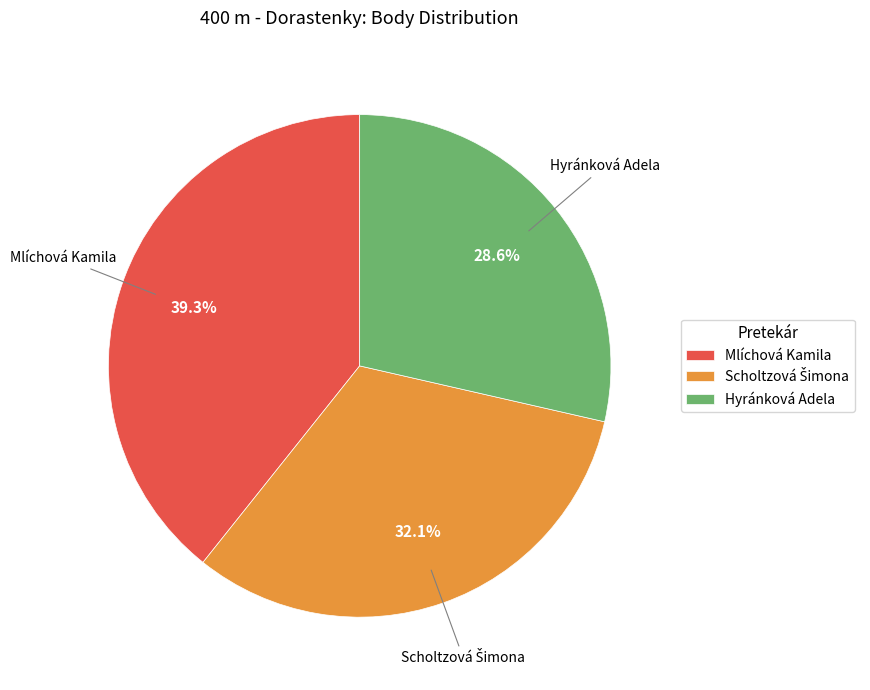

True or false: Mlíchová Kamila accounts for 32% of the total.

False